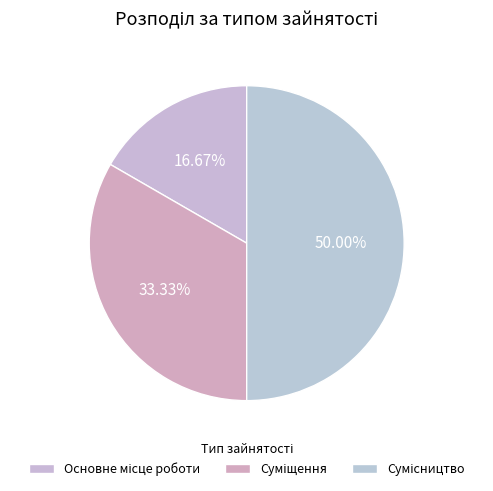

Which slice is the largest?

Сумісництво